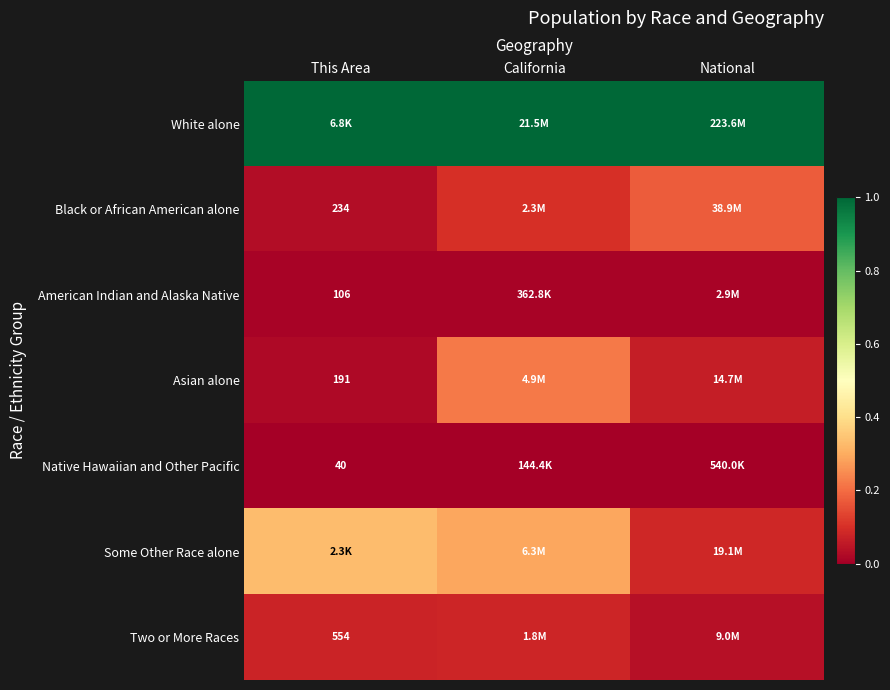

What is the difference between the highest and lowest values at California?

1.0